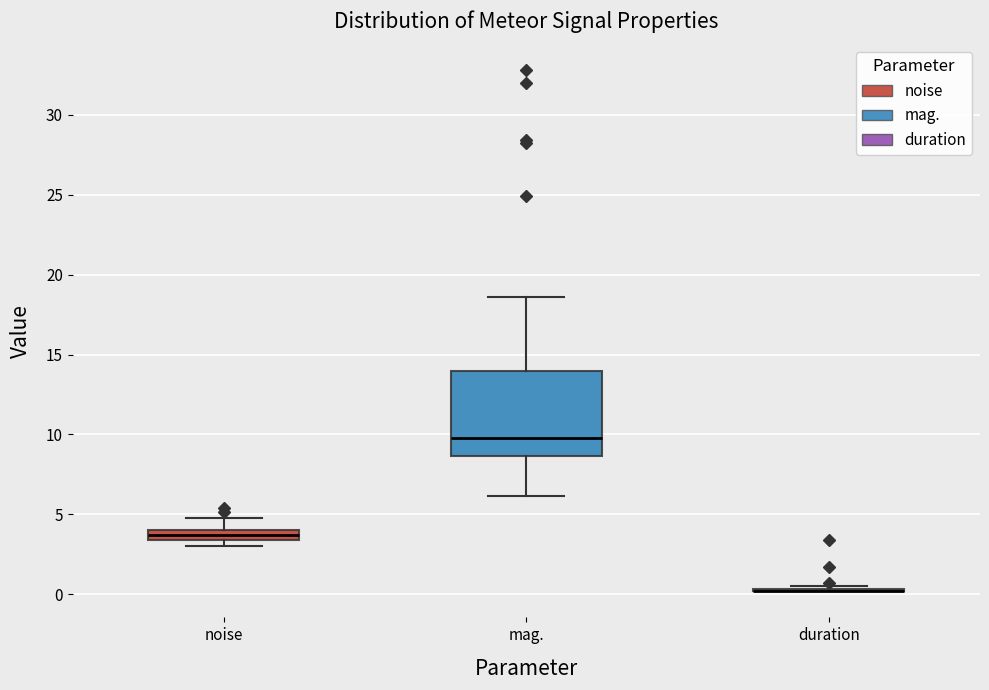

Comparing the boxes themselves (not the whiskers), which one is the tallest?

mag.